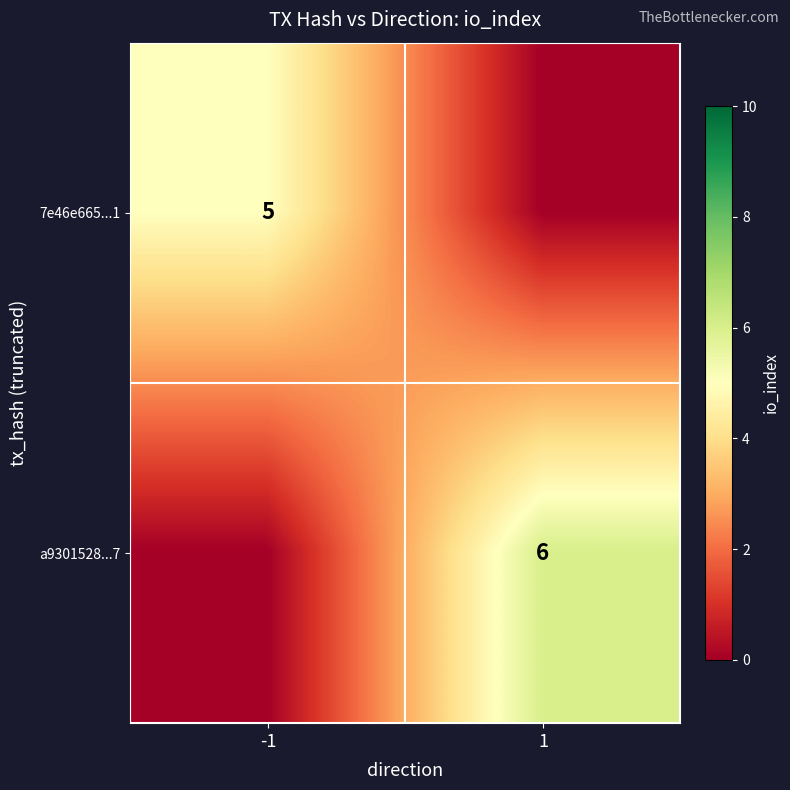

Is it true that a9301528...7 equals 1 at 1?

False